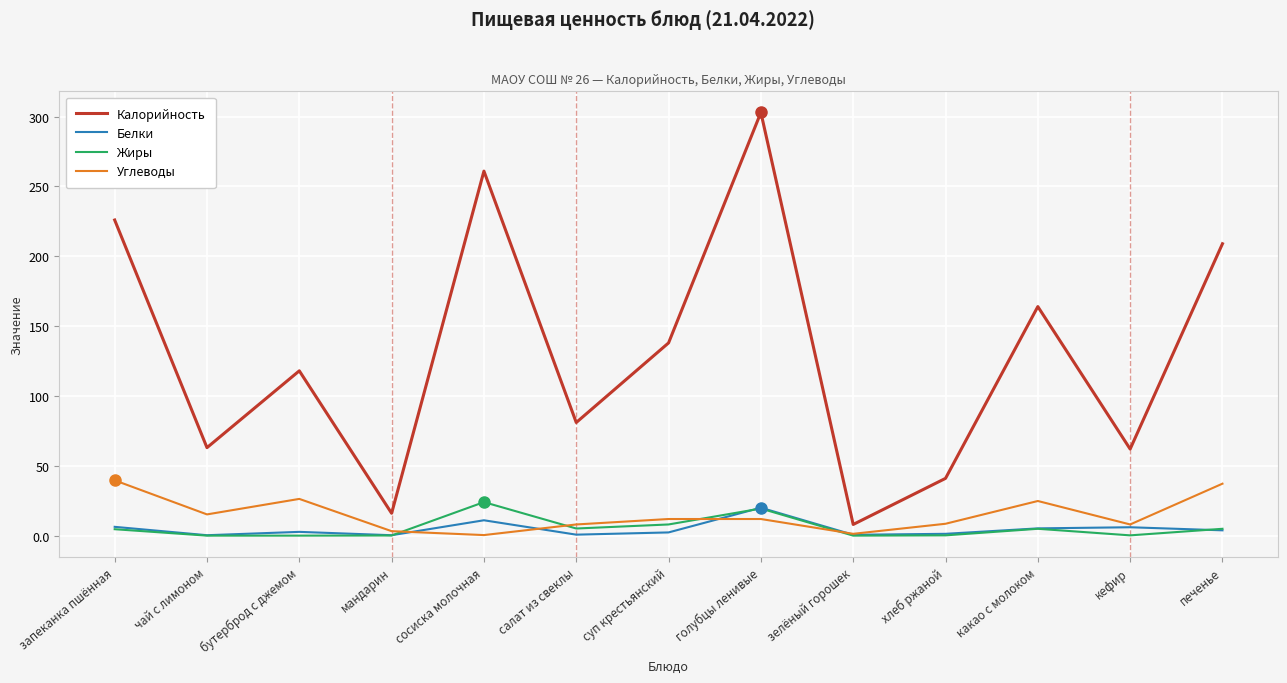

Rank the series by their maximum value, from lowest to highest.

Белки, Жиры, Углеводы, Калорийность